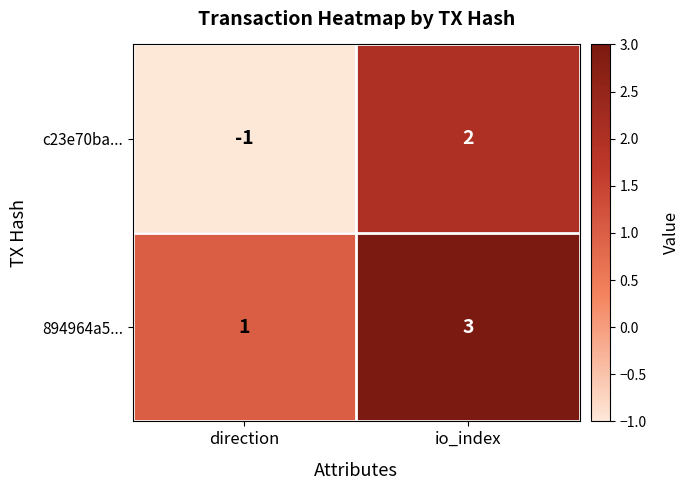

What is the highest value of the 894964a5... series?

3